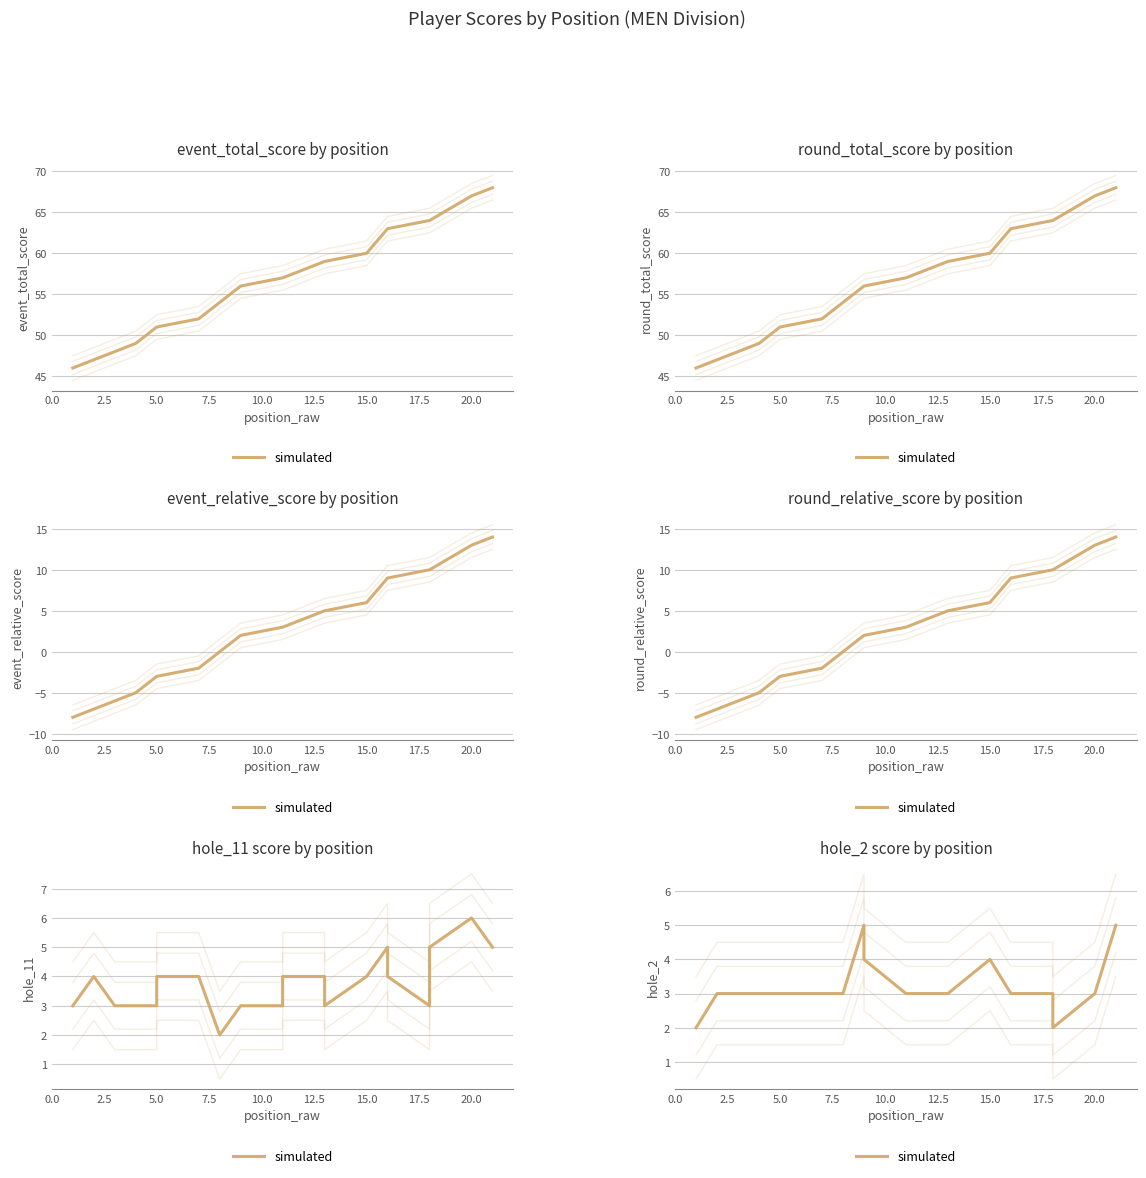

What position from the left is 0.0?

1